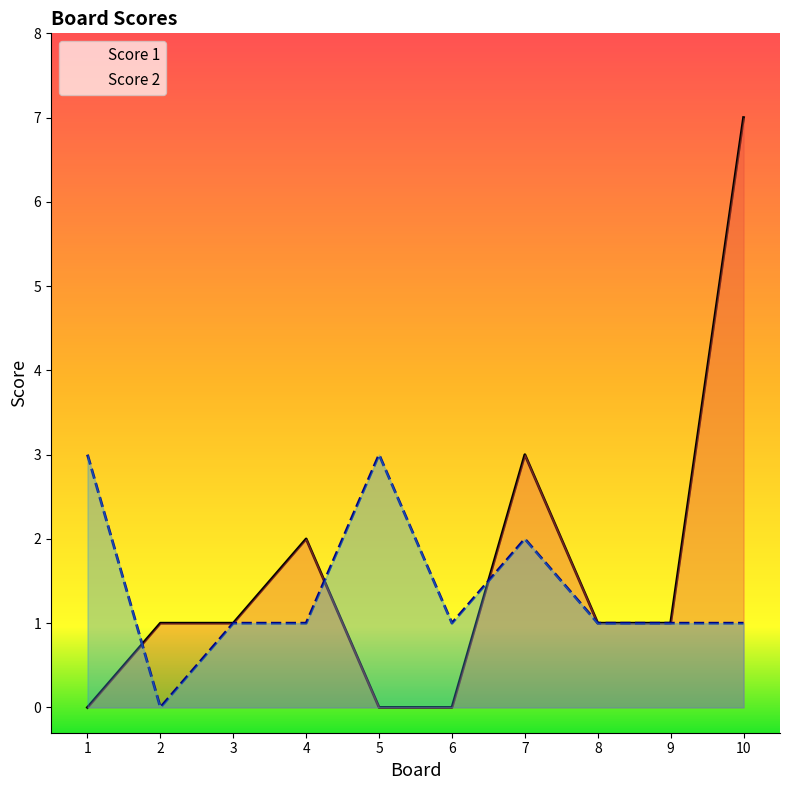

At 1, list the series in order from largest to smallest.

Score 2, Score 1